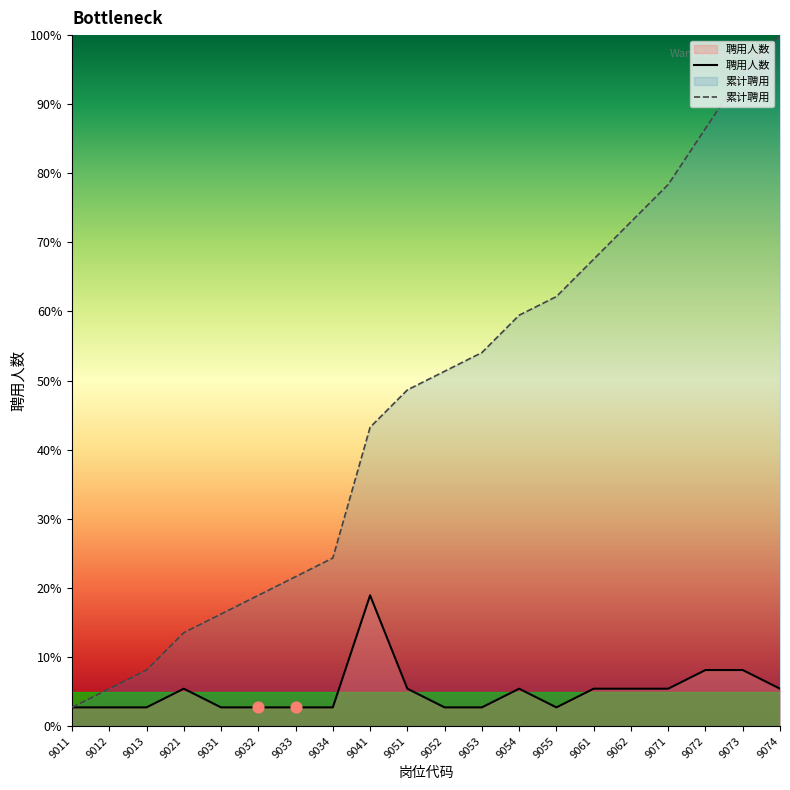

At which category is the sum across all series the highest?

9074